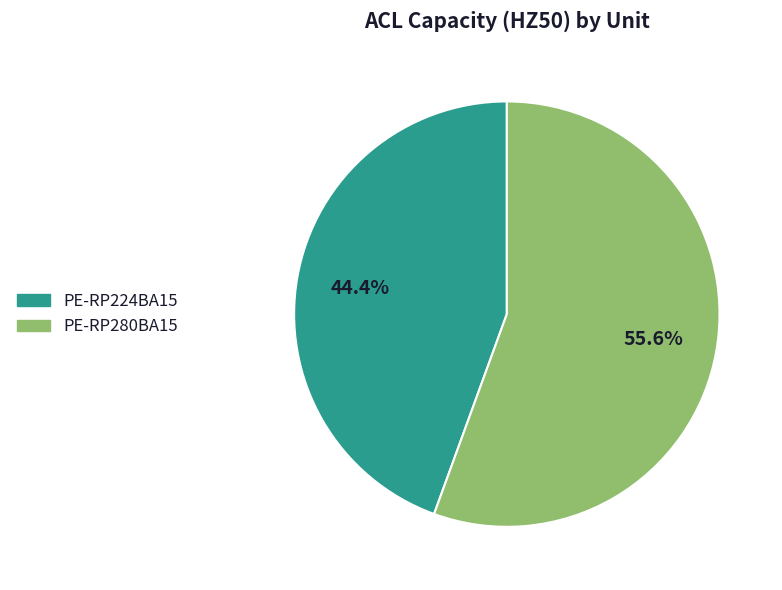

What is the total percentage of PE-RP224BA15 and PE-RP280BA15?

100.0%